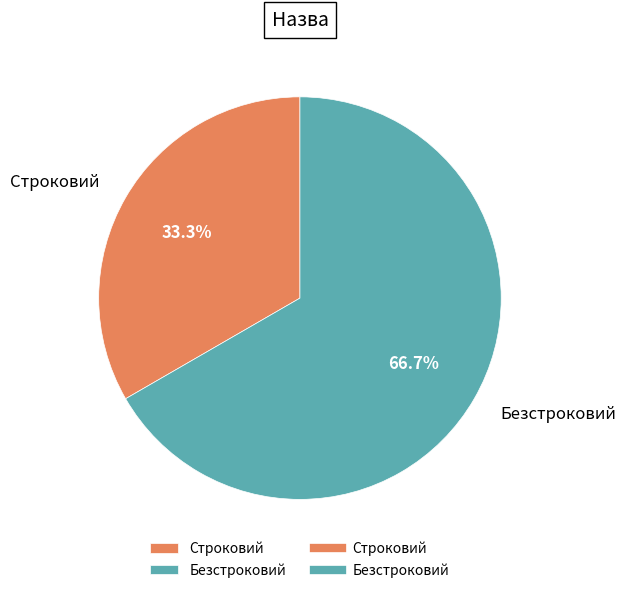

How many segments does this pie chart have?

2